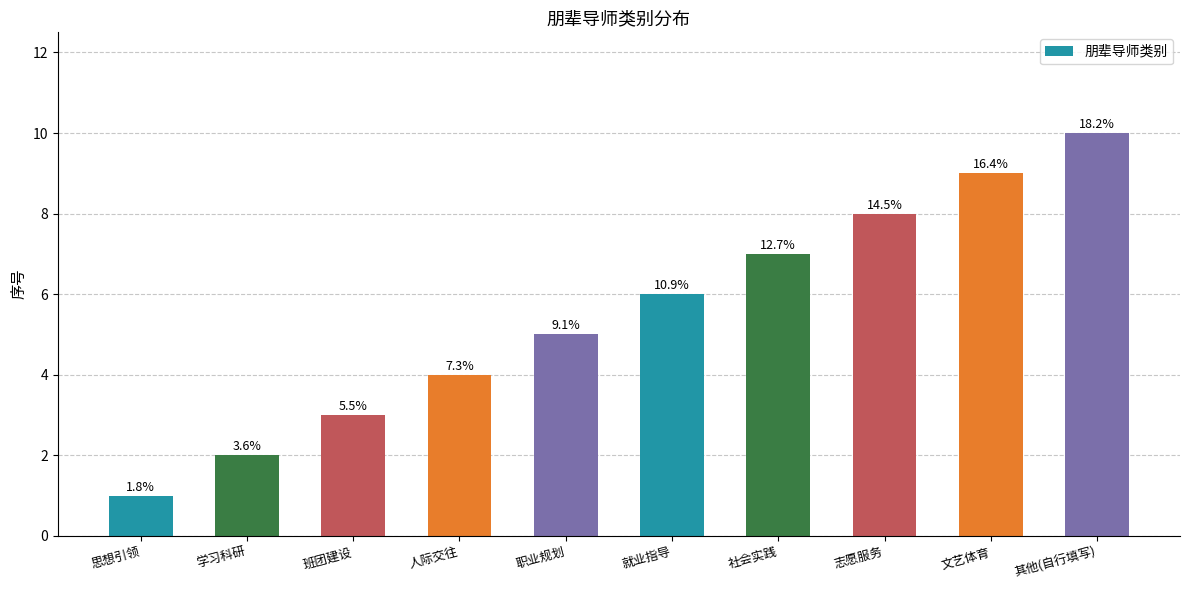

Does the chart contain any negative values?

No